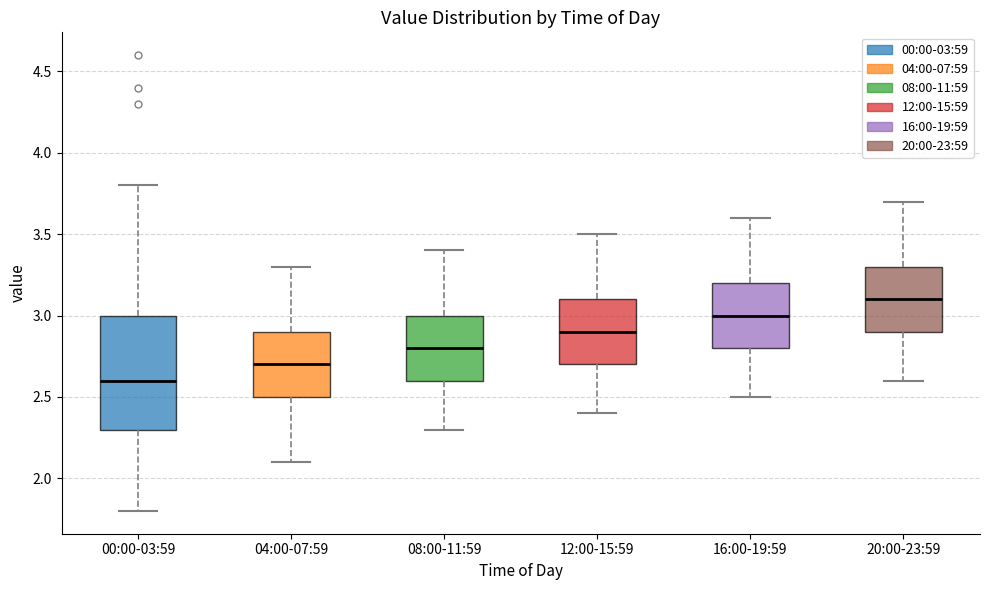

Comparing the boxes themselves (not the whiskers), which one is the tallest?

00:00-03:59